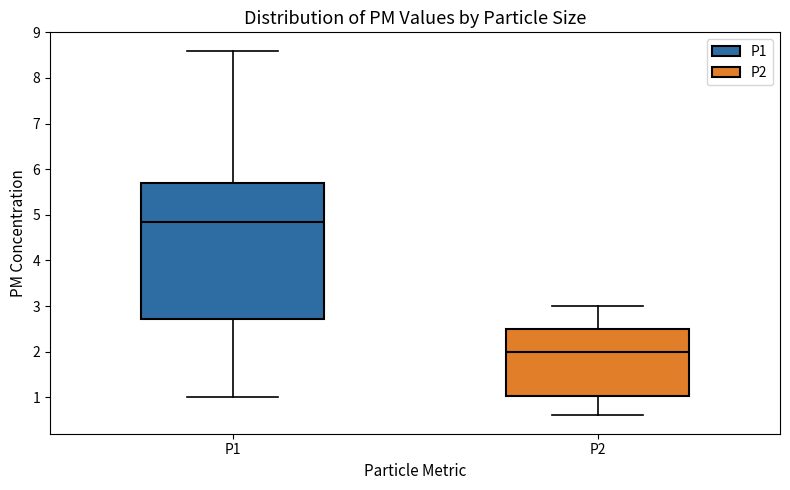

Which box has the lowest median line?

P2